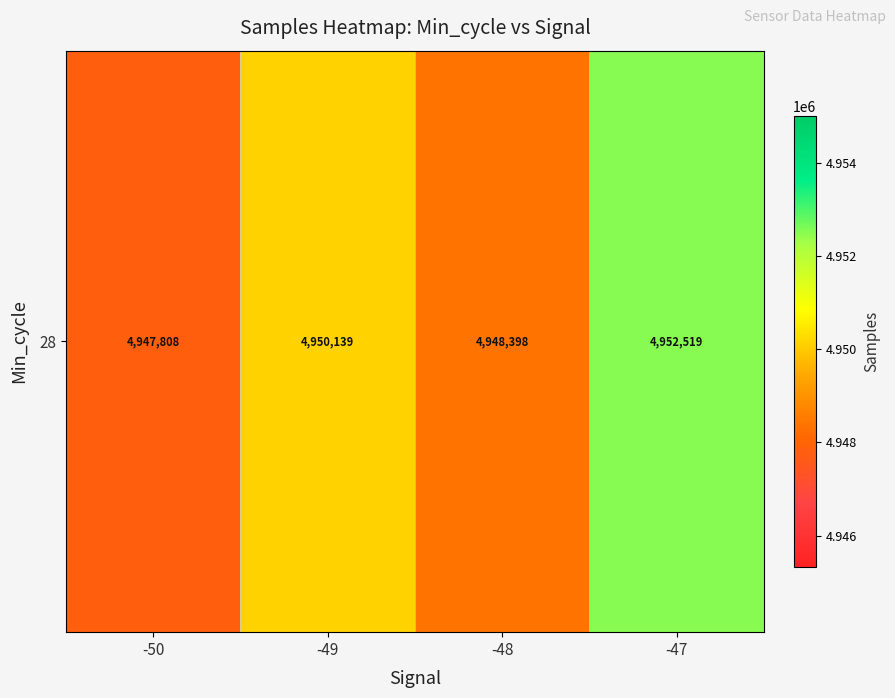

What is the ratio of the value at -48 to the value at -50?

1.0